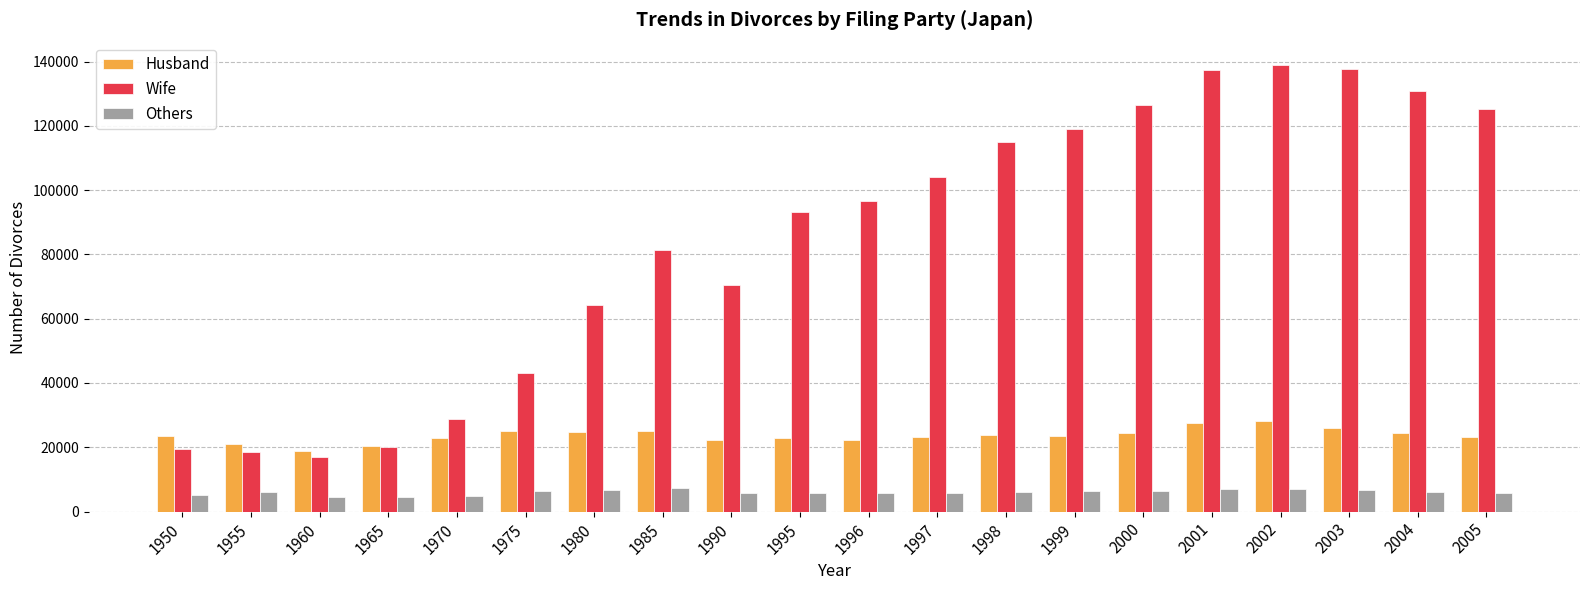

Which series has the widest spread of values?

Wife